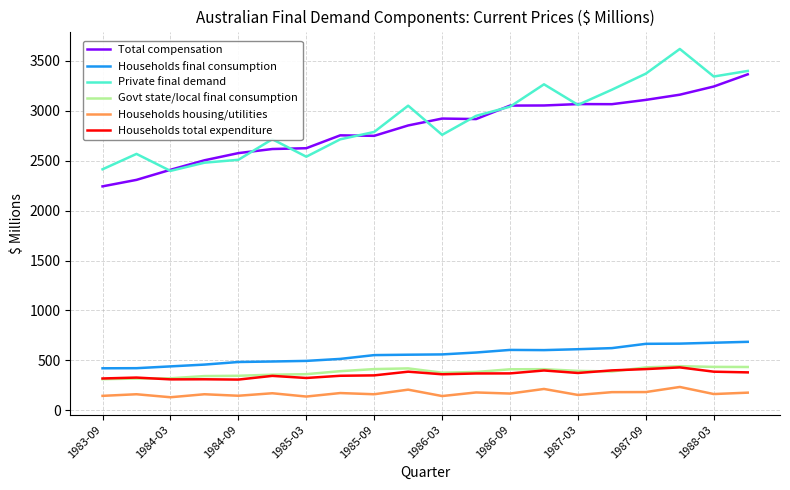

True or false: Households total expenditure and Households housing/utilities intersect in this chart.

False